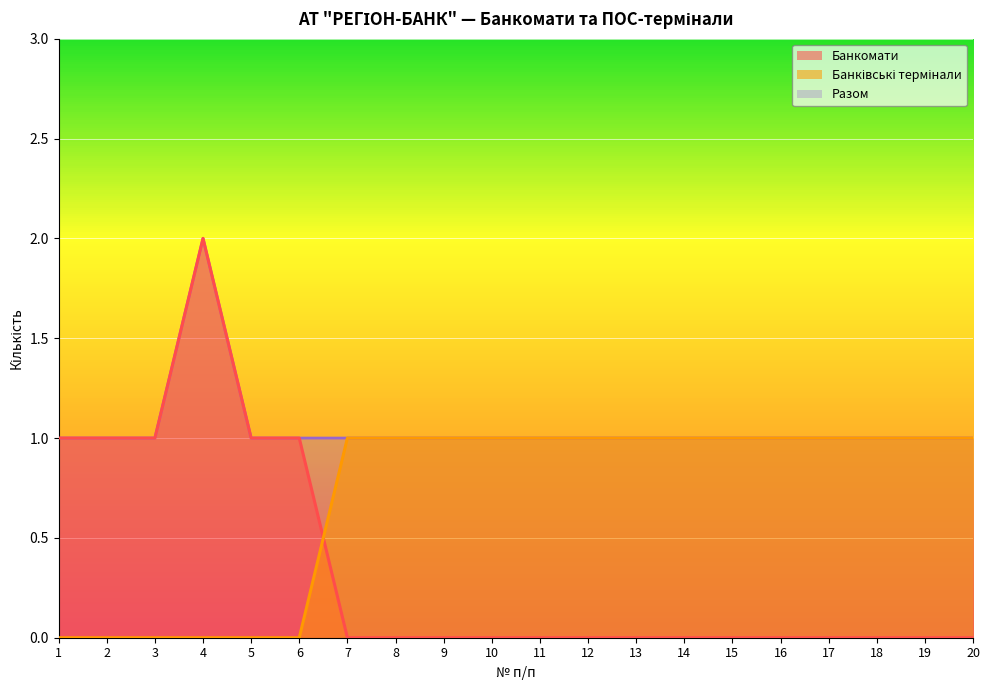

How many values in Банкомати are above zero?

6